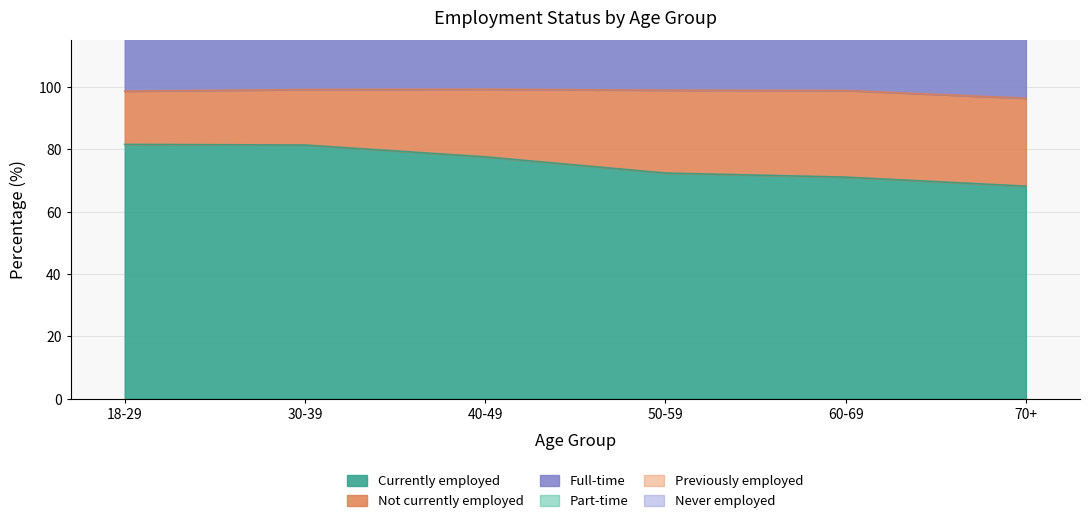

How many values in the Currently employed series exceed 77?

3